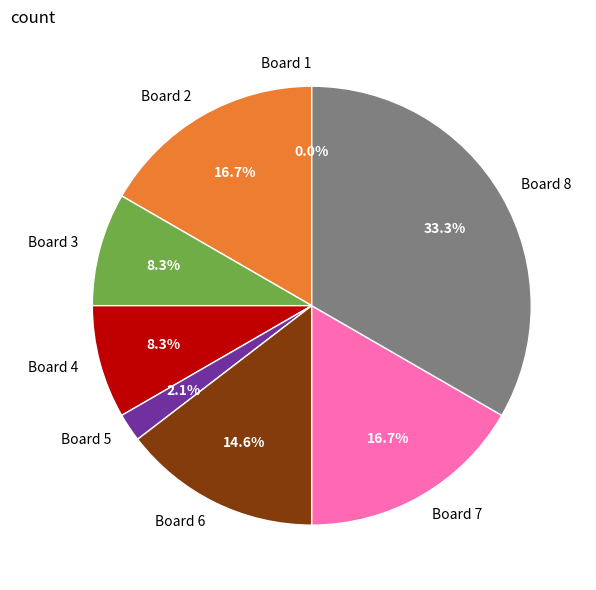

The Board 2 slice represents 24% of the pie. True or false?

False